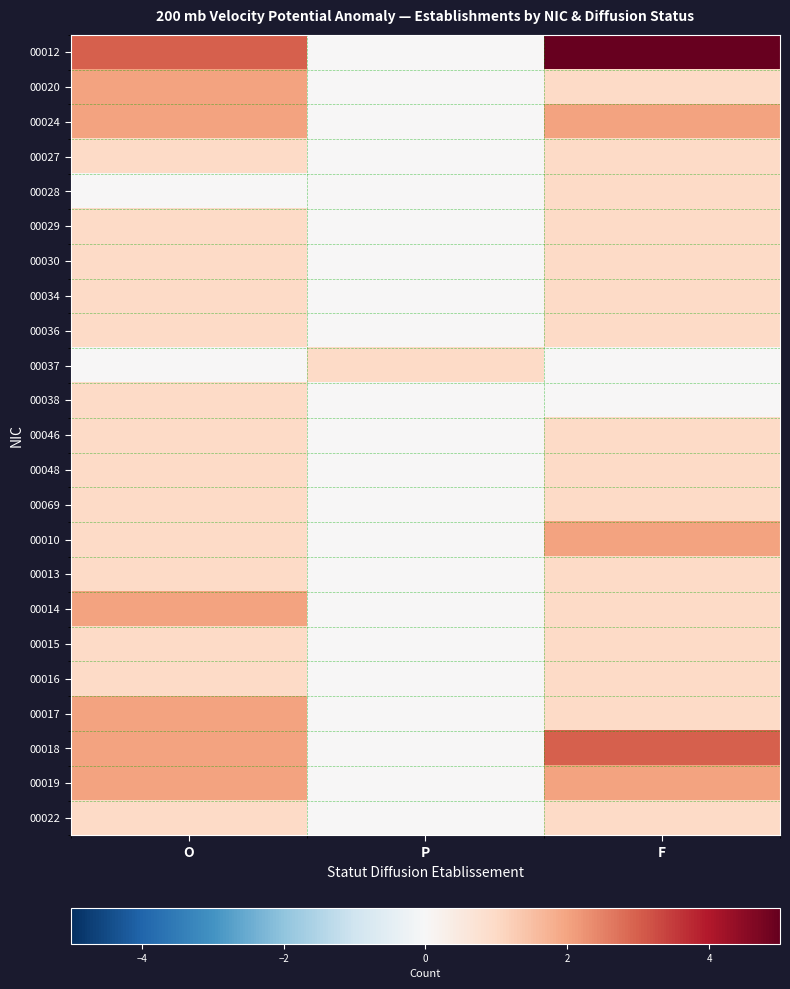

List the series in order of their peak value, lowest first.

00027, 00028, 00029, 00030, 00034, 00036, 00037, 00038, 00046, 00048, 00069, 00013, 00015, 00016, 00022, 00020, 00024, 00010, 00014, 00017, 00019, 00018, 00012